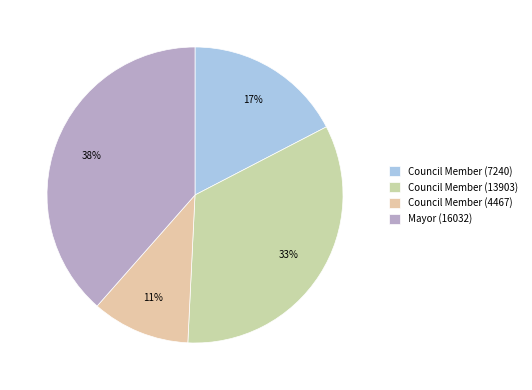

Is there a majority slice in this chart?

No